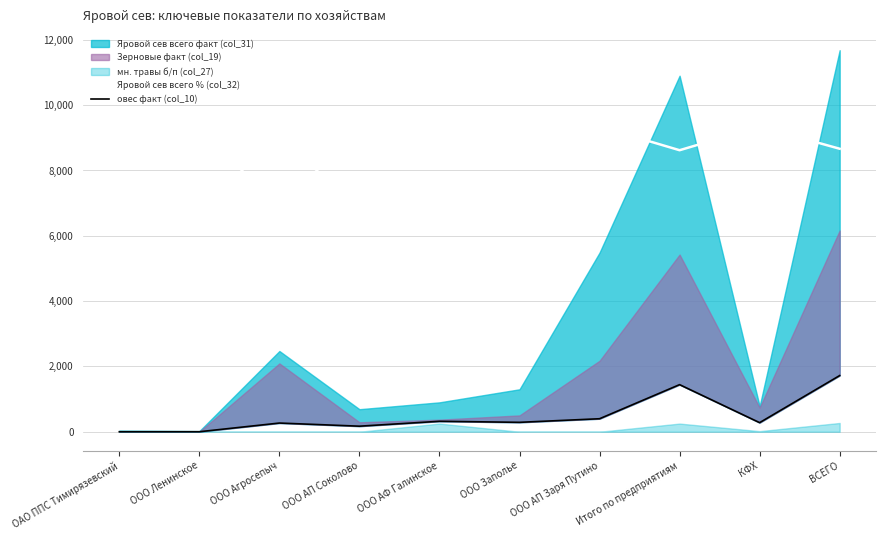

True or false: овес факт (col_10) has more than 0 interior local peaks.

True